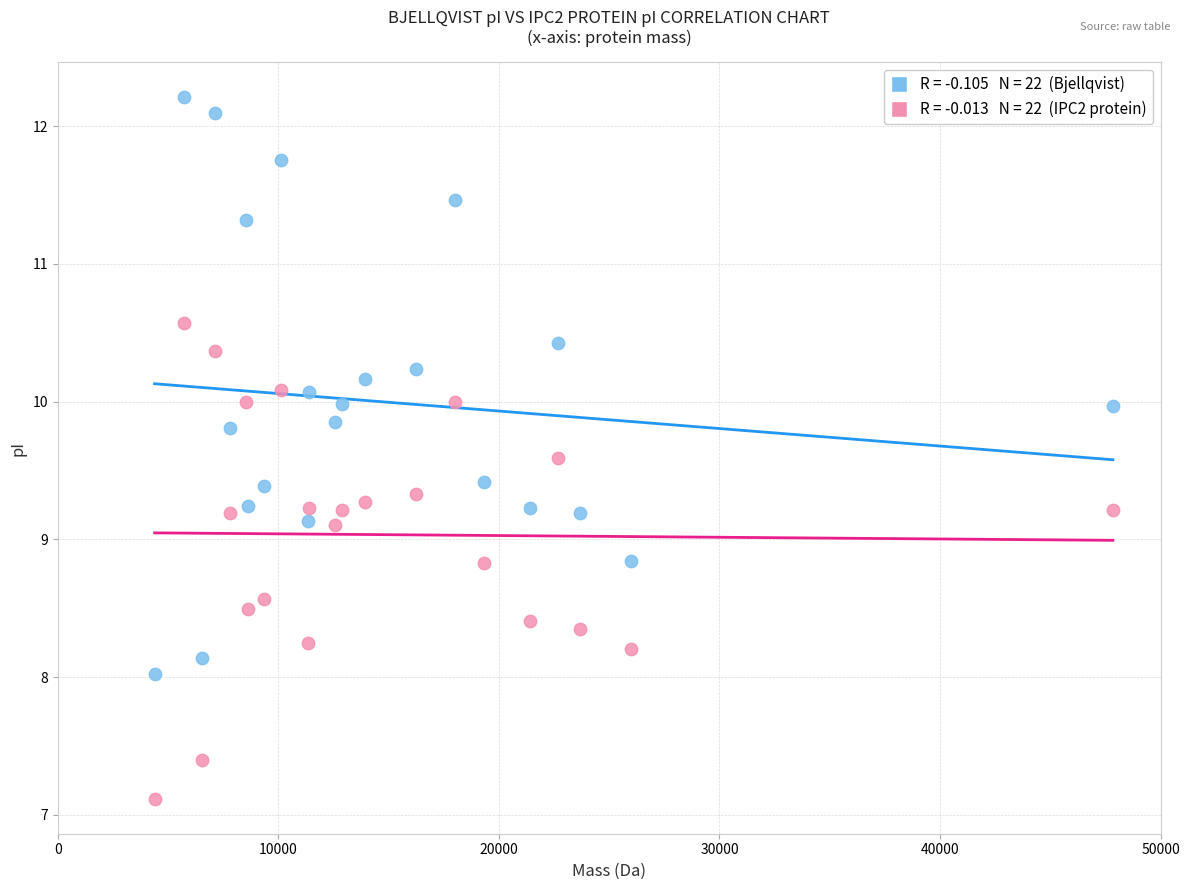

Across all data points, what is the range of X values (max minus min)?

43448.8